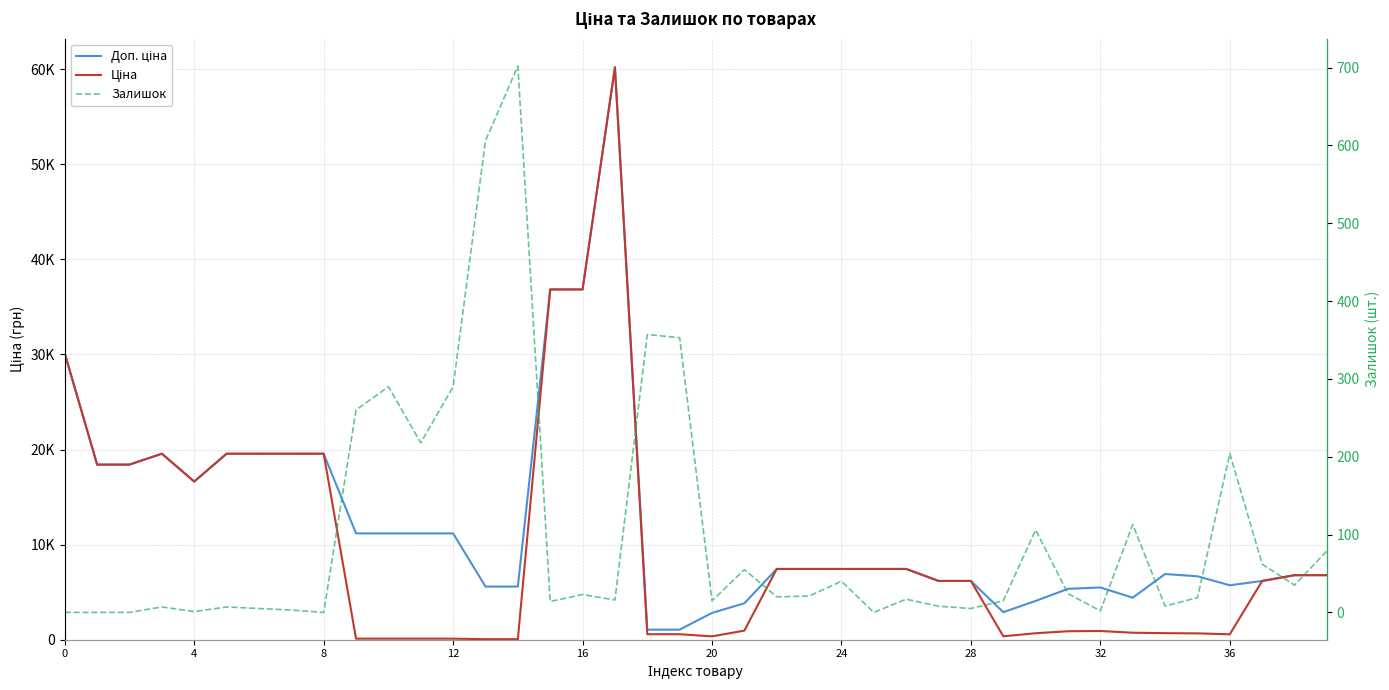

What is the difference between the second highest and second lowest values in the Ціна series?

36785.8